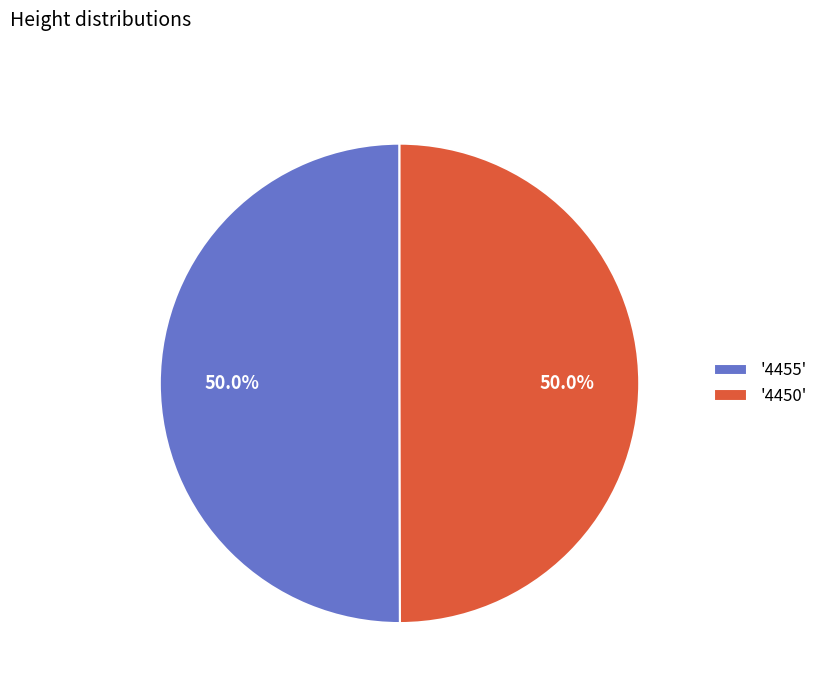

Is the sum of '4450' and '4455' greater than half?

Yes